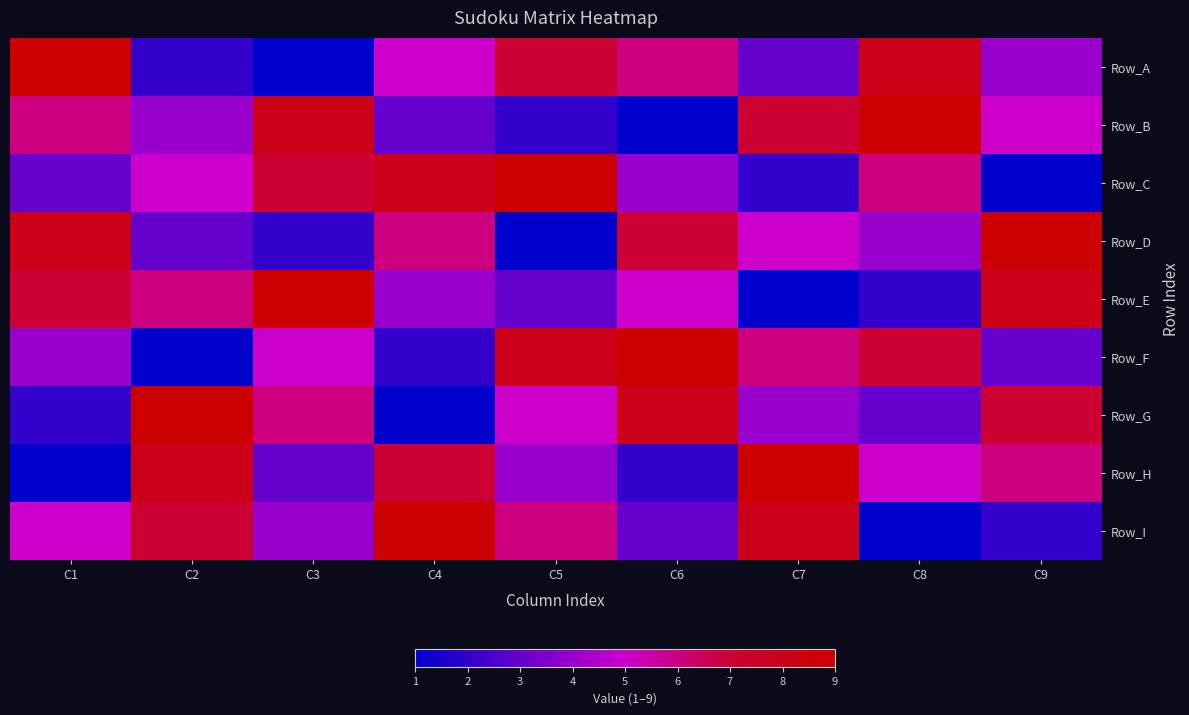

What is the total value across all series at C9?

45